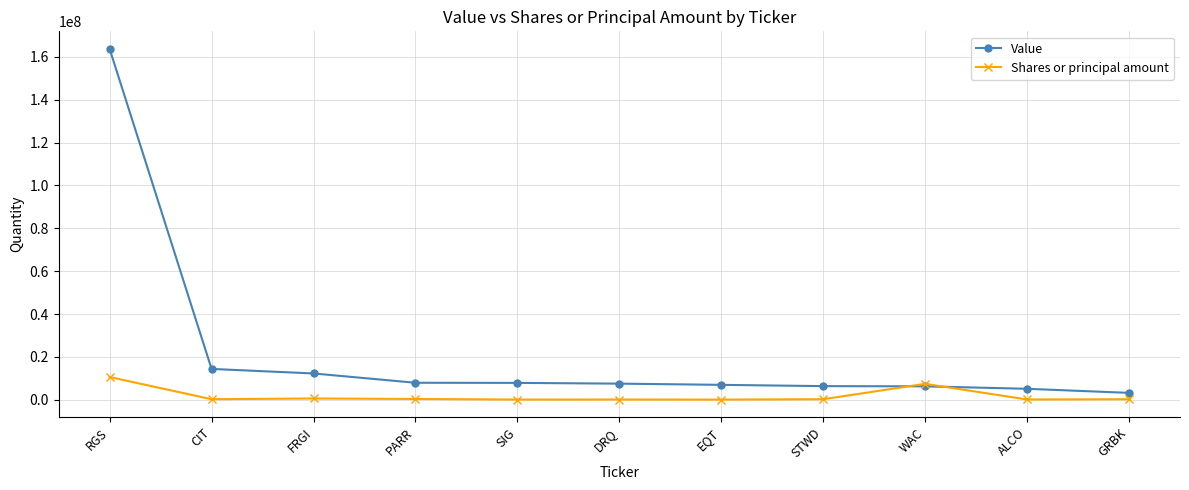

Is it true that Value equals 7565000 at DRQ?

True